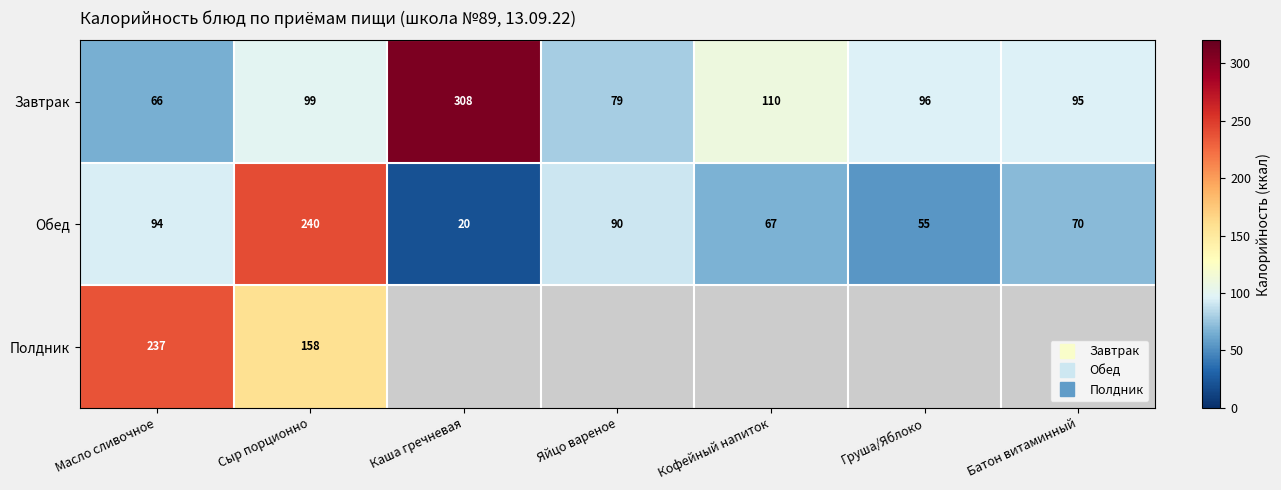

Which series has the largest total across all categories?

Завтрак